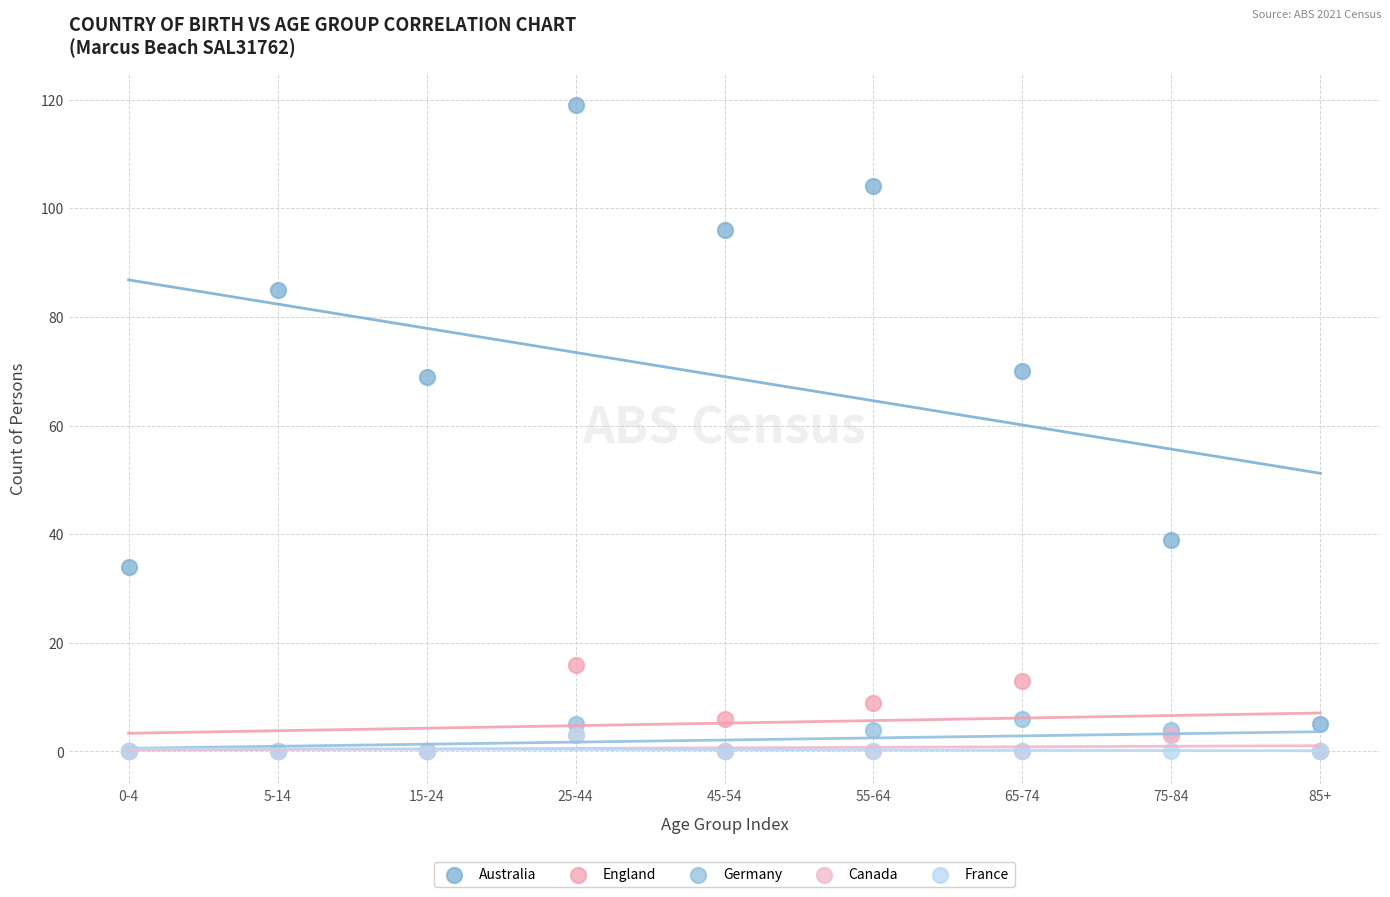

Which series has the largest Y range (max minus min)?

Australia